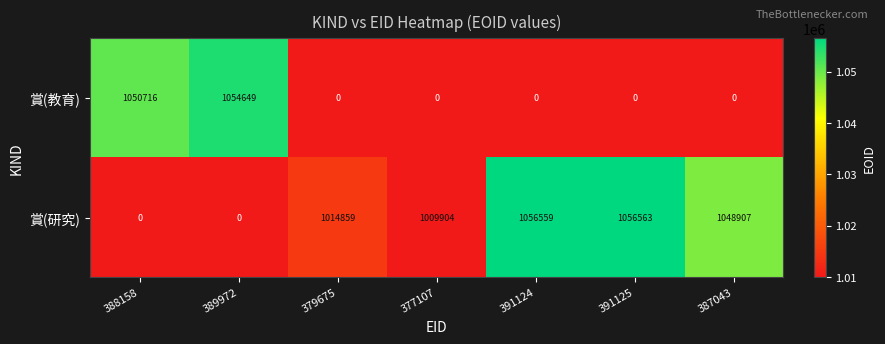

What is the difference between the maximum and minimum values in the 賞(研究) series?

1056563